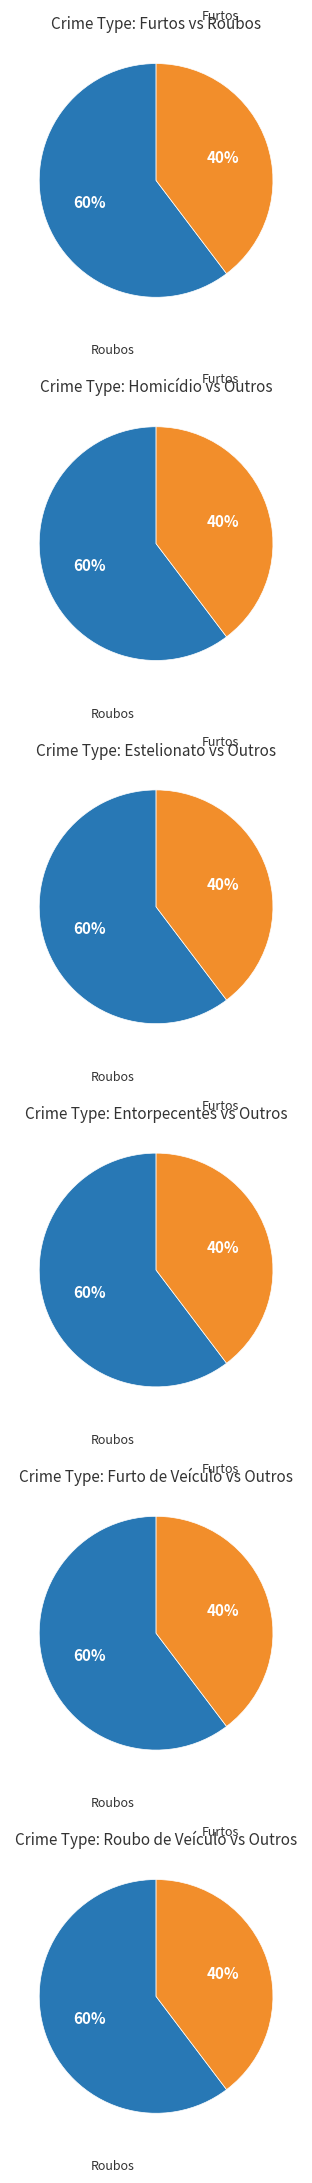

To the nearest percent, what portion does 18 represent?

1%